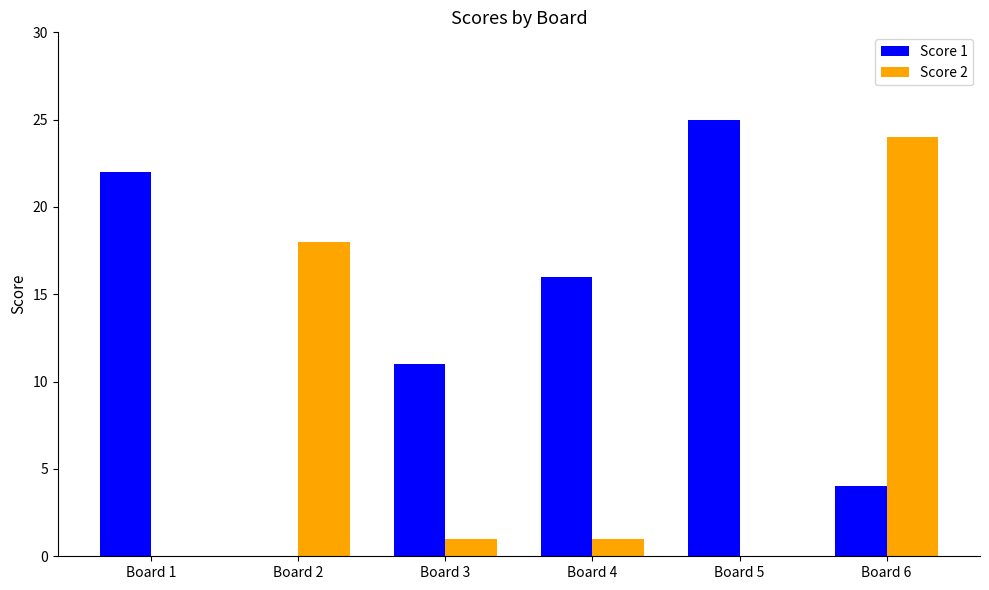

Reading right to left, what are all the values shown in this chart?

Score 1: Board 6=4	Board 5=25	Board 4=16	Board 3=11	Board 2=0	Board 1=22
Score 2: Board 6=24	Board 5=0	Board 4=1	Board 3=1	Board 2=18	Board 1=0